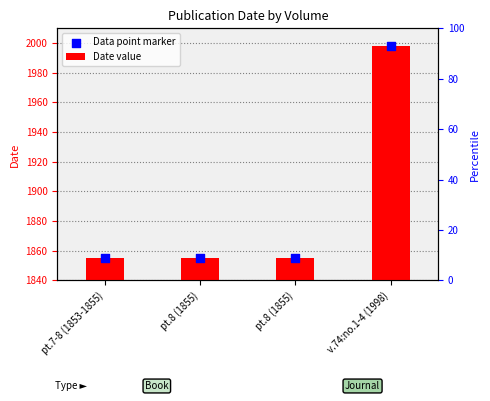

At how many categories does at least one series exceed 50?

4